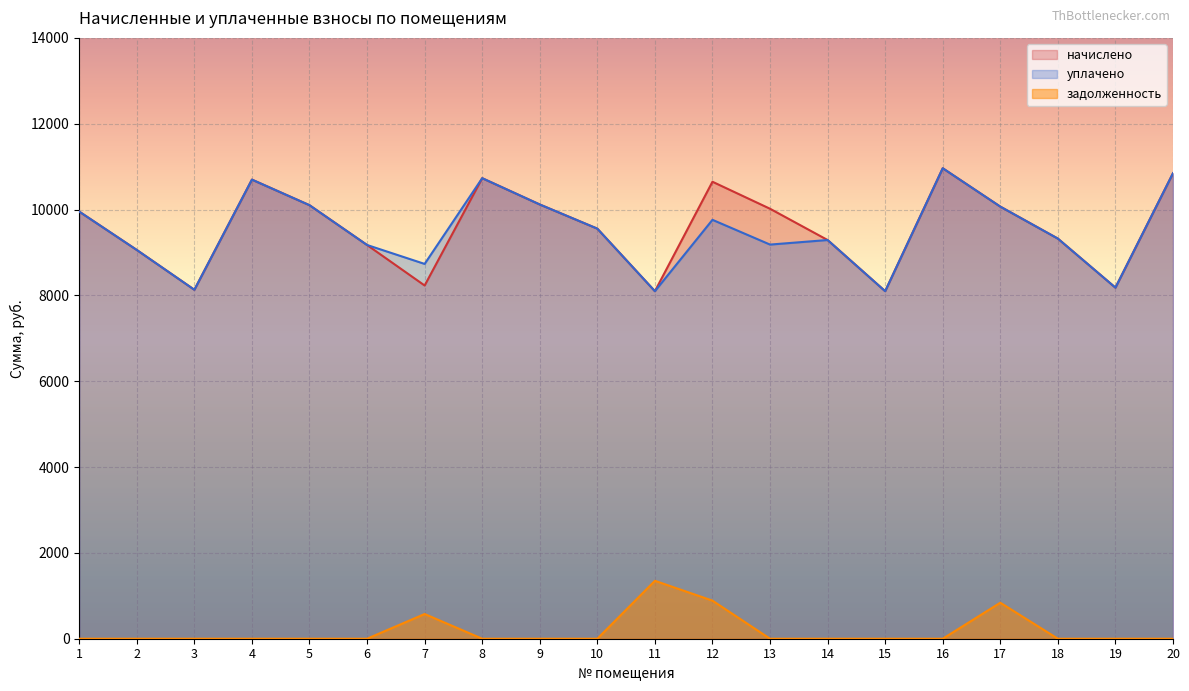

Reading left to right, extract all data points from this chart.

начислено: 1=9952.6	2=9058.3	3=8131.0	4=10697.8	5=10101.6	6=9174.2	7=8230.3	8=10730.9	9=10118.2	10=9555.1	11=8097.8	12=10648.1	13=10018.8	14=9290.2	15=8097.8	16=10962.7	17=10068.5	18=9323.3	19=8180.6	20=10846.8
уплачено: 1=9952.6	2=9058.3	3=8131.0	4=10697.8	5=10101.6	6=9174.2	7=8733.2	8=10730.9	9=10118.2	10=9555.1	11=8097.8	12=9760.7	13=9183.9	14=9290.2	15=8097.8	16=10962.7	17=10068.5	18=9323.3	19=8180.6	20=10846.8
задолженность: 1=0.0	2=0.0	3=0.0	4=0.0	5=0.0	6=0.0	7=575.7	8=0.0	9=0.0	10=0.0	11=1349.6	12=887.3	13=0.0	14=0.0	15=0.0	16=0.0	17=839.0	18=0.0	19=0.0	20=0.0